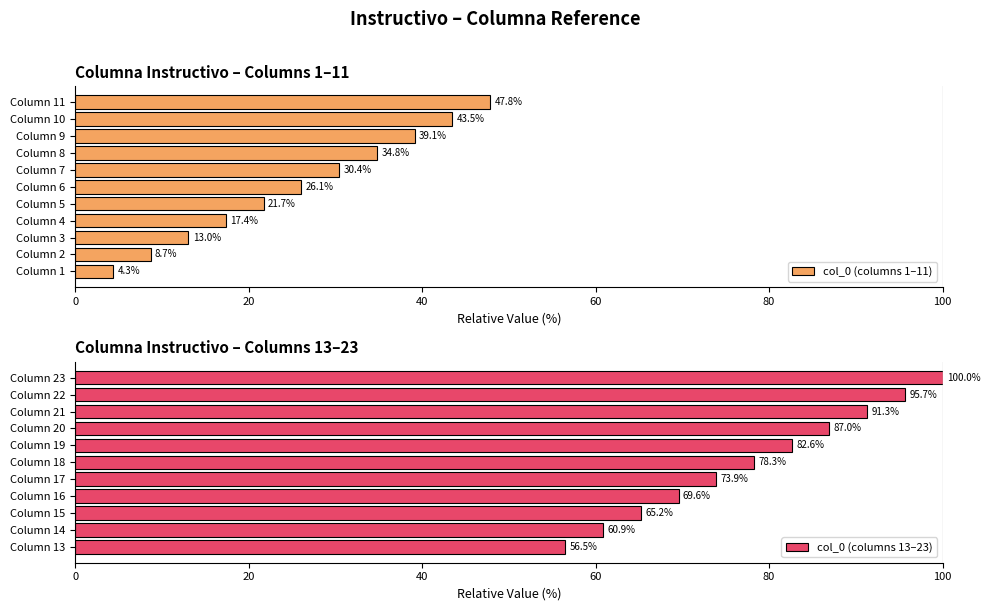

Which series has the widest spread of values?

col_0 (columns 1–11)